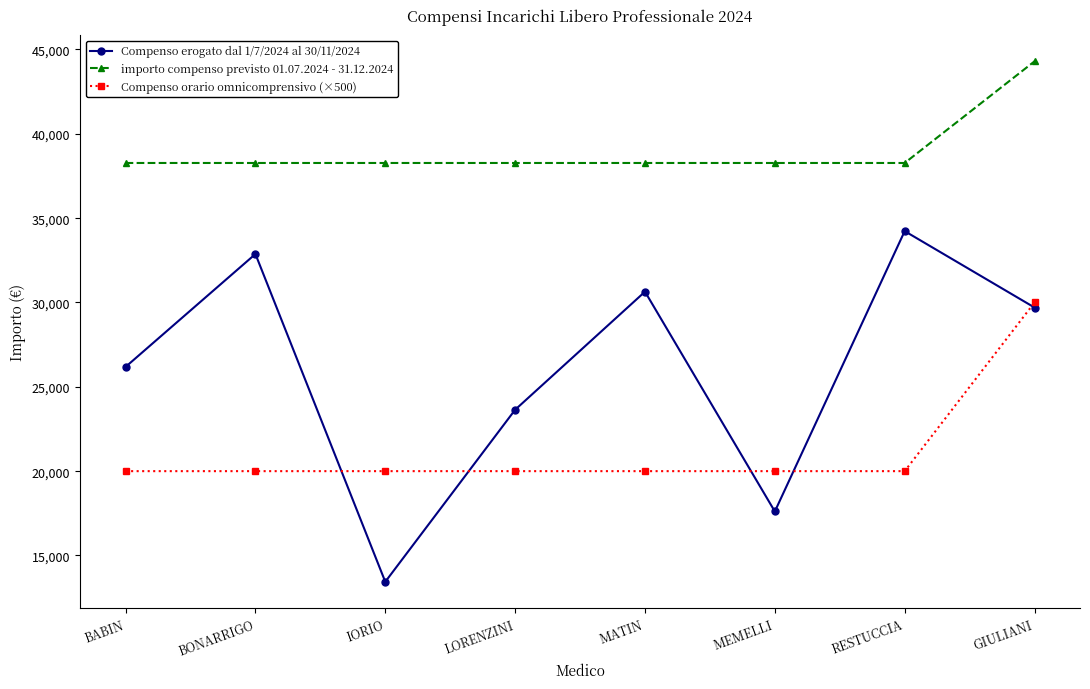

What is the greatest value displayed?

44298.0